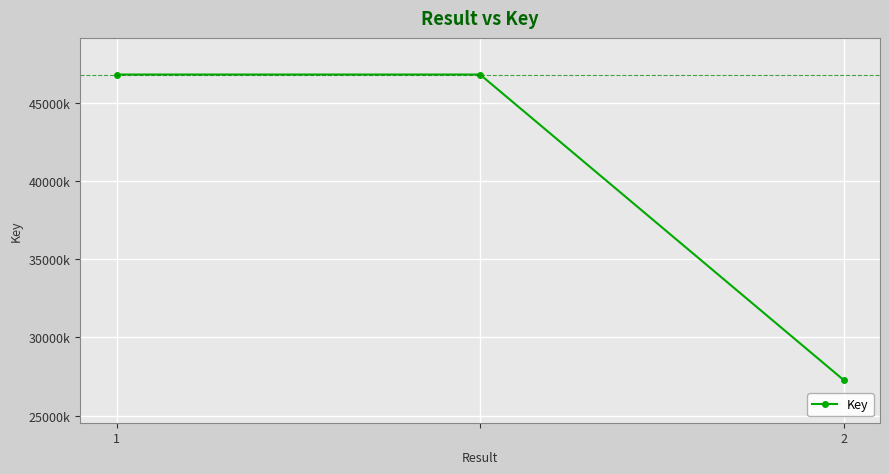

Is this an area chart (filled region under the line)?

No